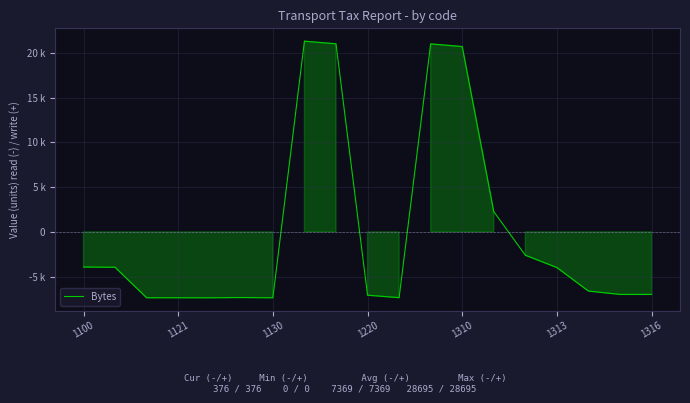

Does the chart display data point markers on the line(s)?

No